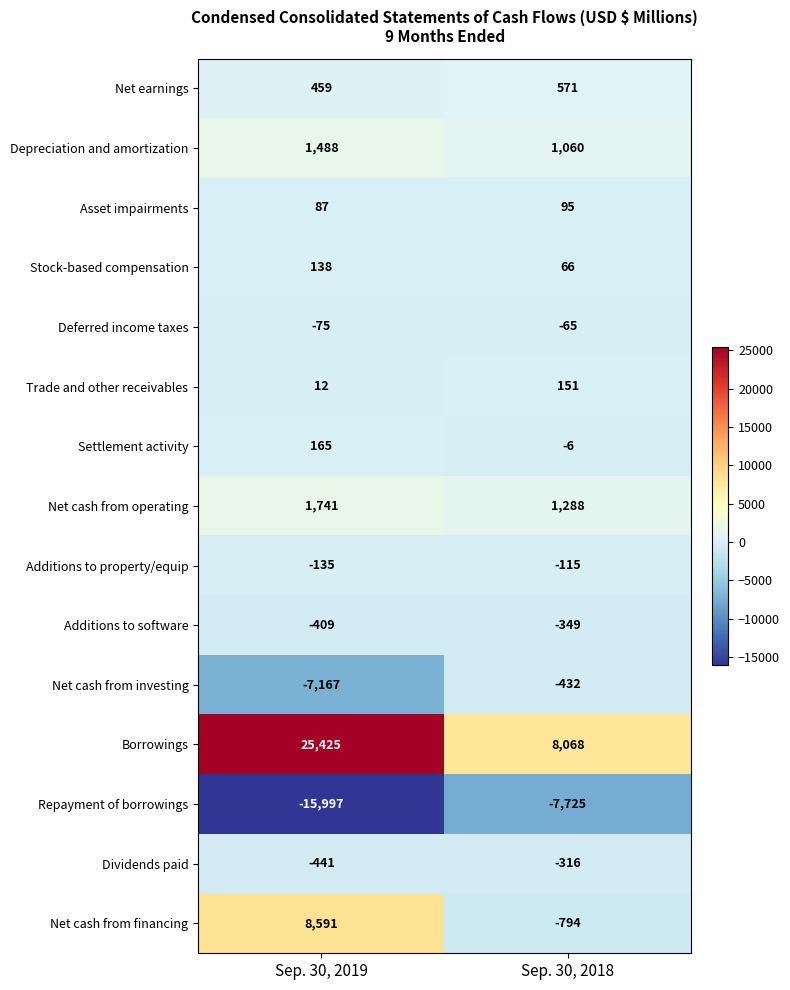

Rank the categories by Stock-based compensation value from highest to lowest.

Sep. 30, 2019, Sep. 30, 2018